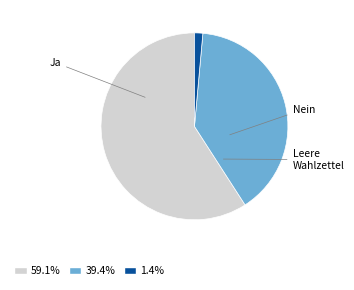

Is there a majority slice in this chart?

Yes